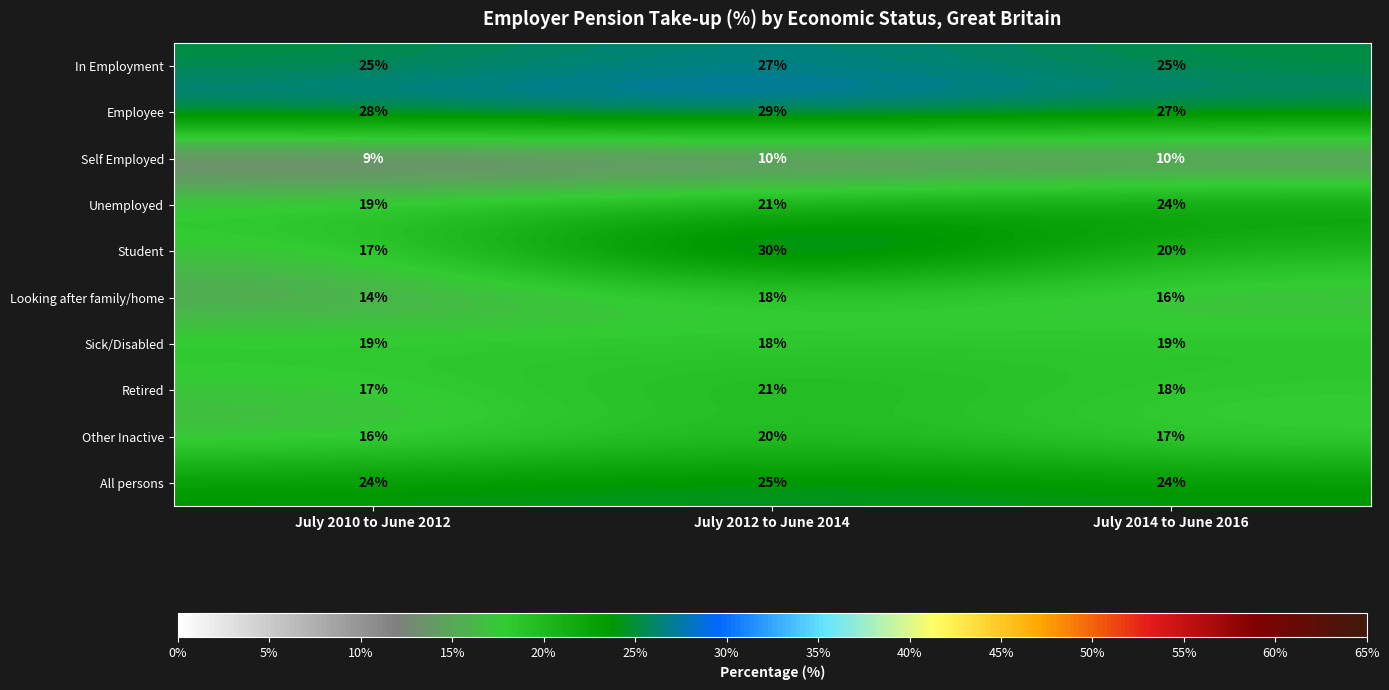

How many Student values are between 17 and 30?

3